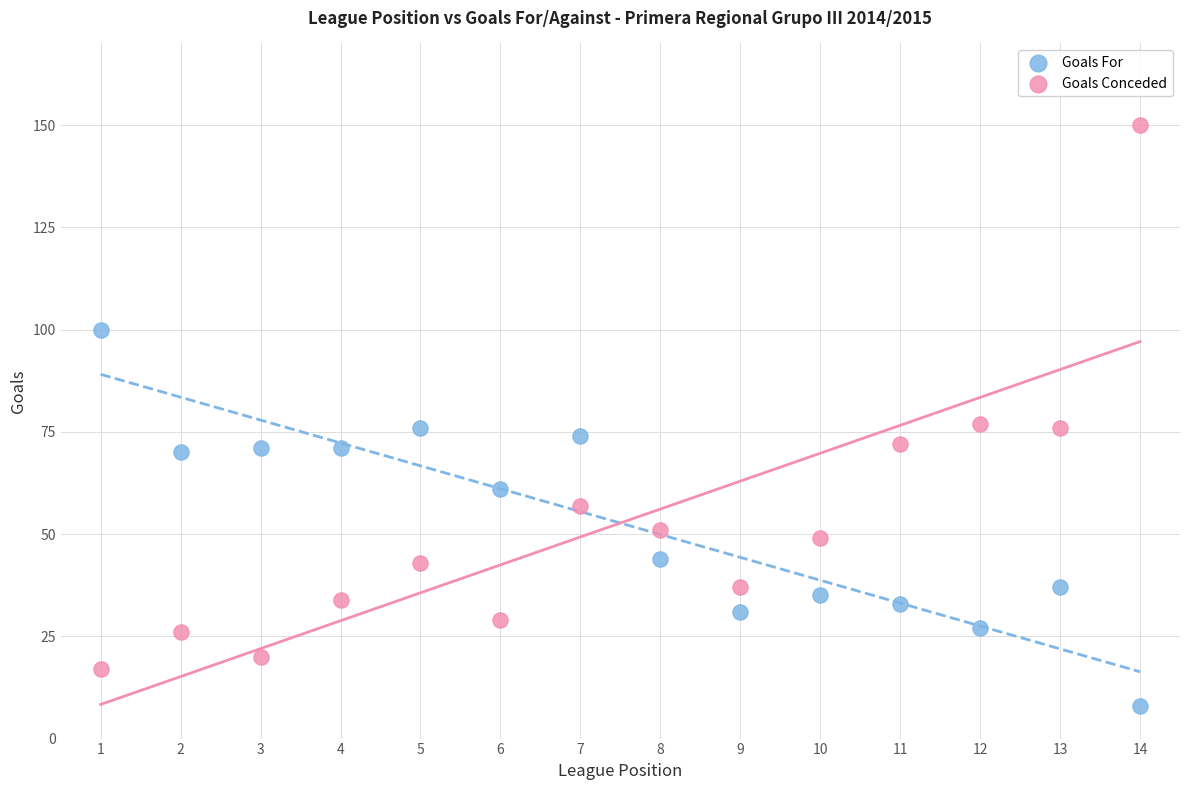

Which series contains the highest Y value?

Goals Conceded